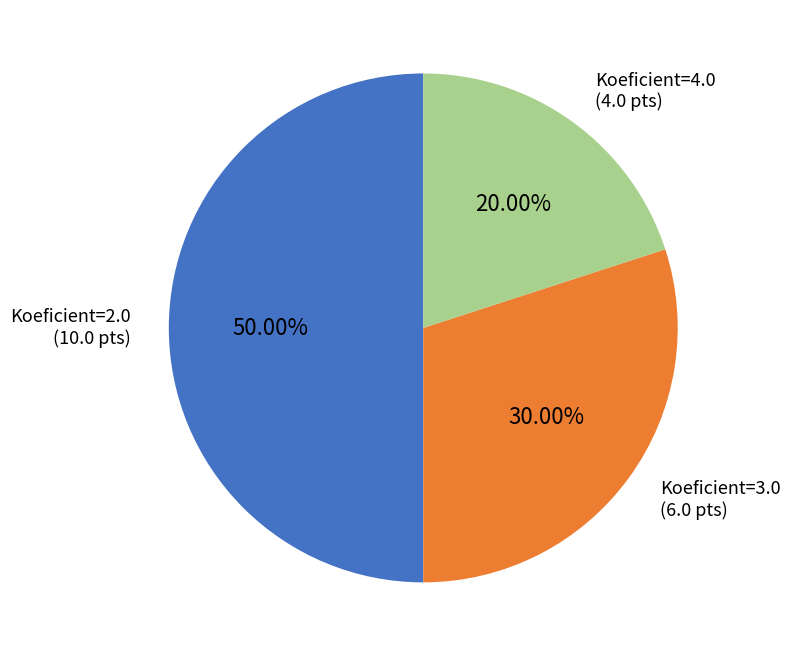

Does Koeficient=4.0 account for over 50% of the chart?

No